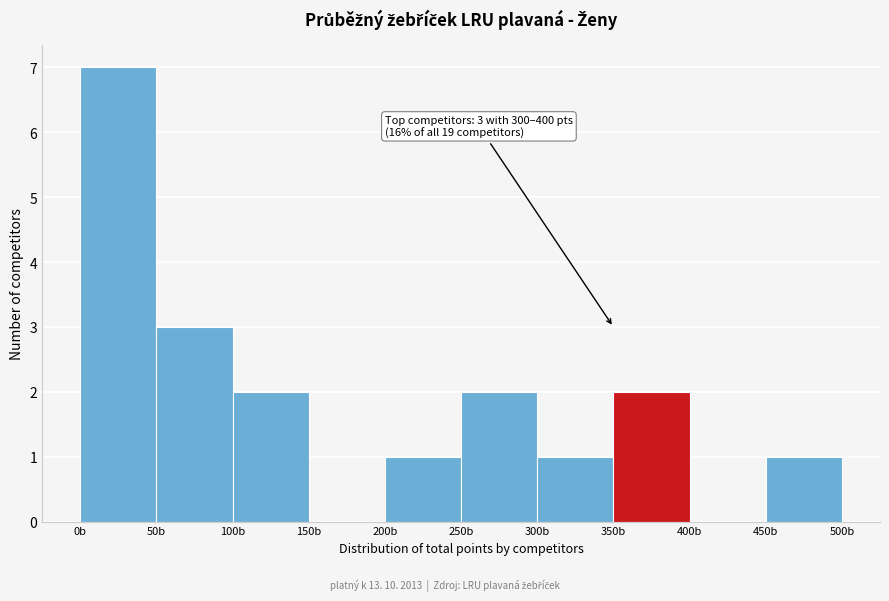

Which range on the x-axis has the tallest bar?

0 to 50